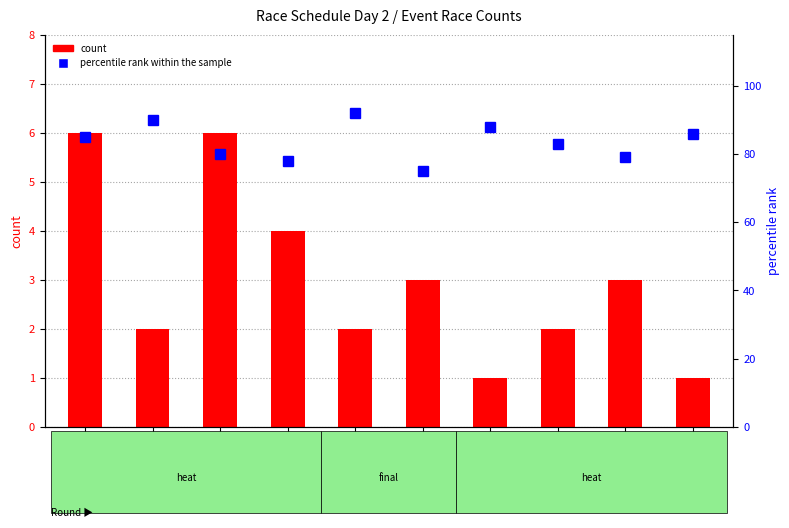

What is the difference between the maximum and minimum values in the percentile rank within the sample series?

17